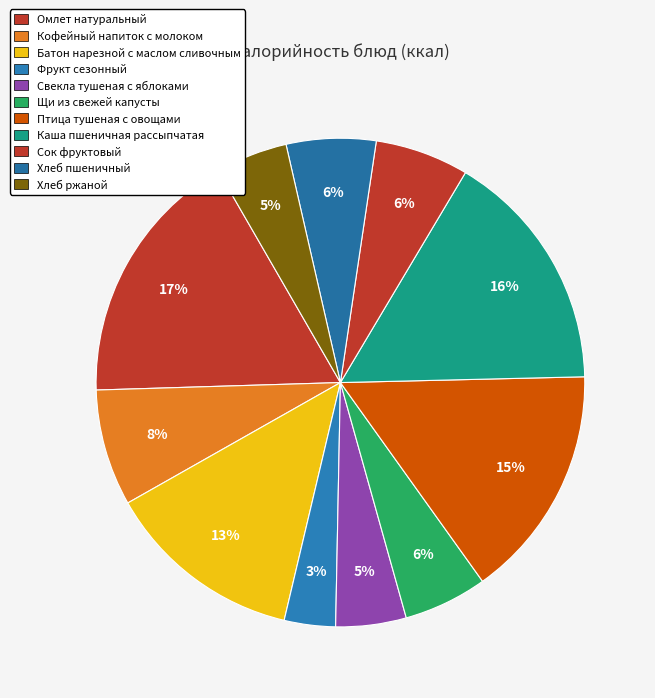

Count the number of slices in the pie.

11